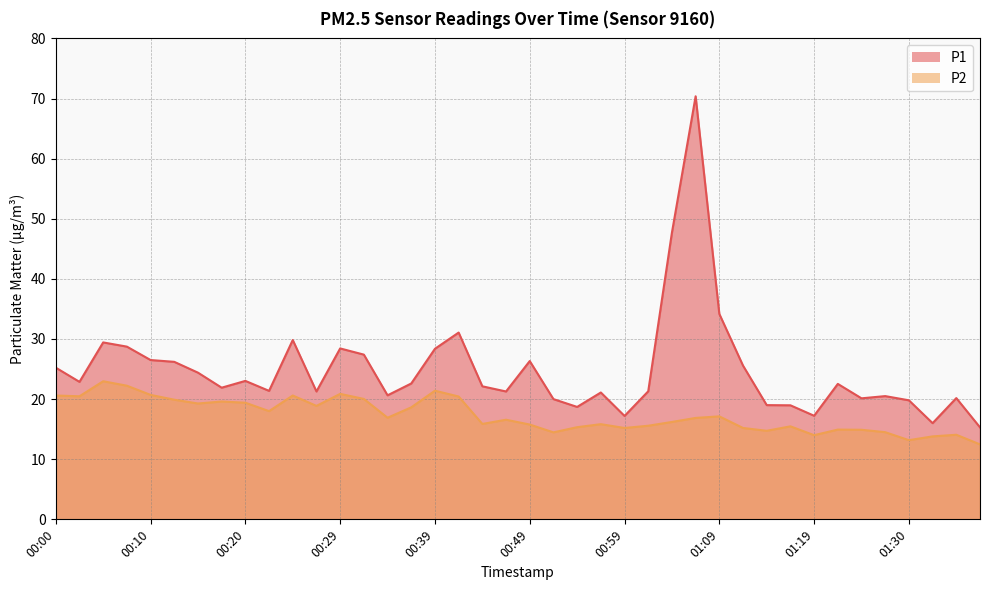

What are all the series names shown in the legend?

P1, P2